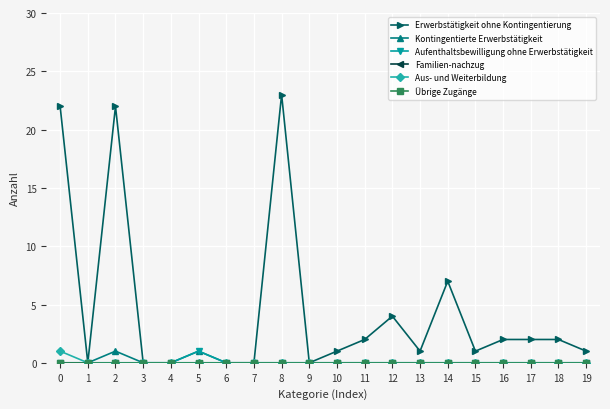

What is the total value across all series at 8?

23